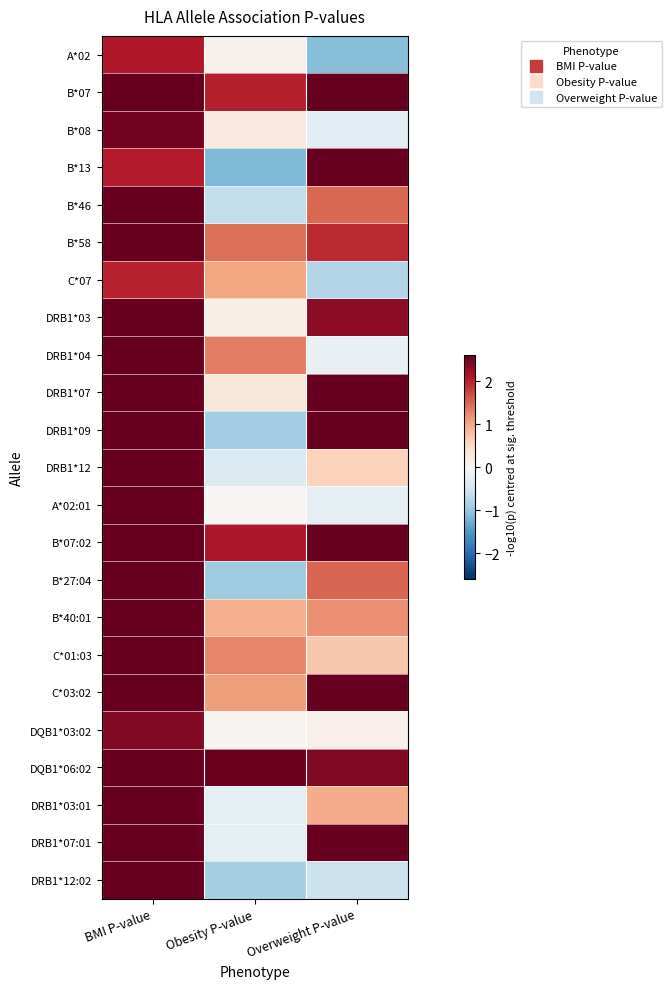

At which category does the chart reach its minimum across all series?

Obesity P-value